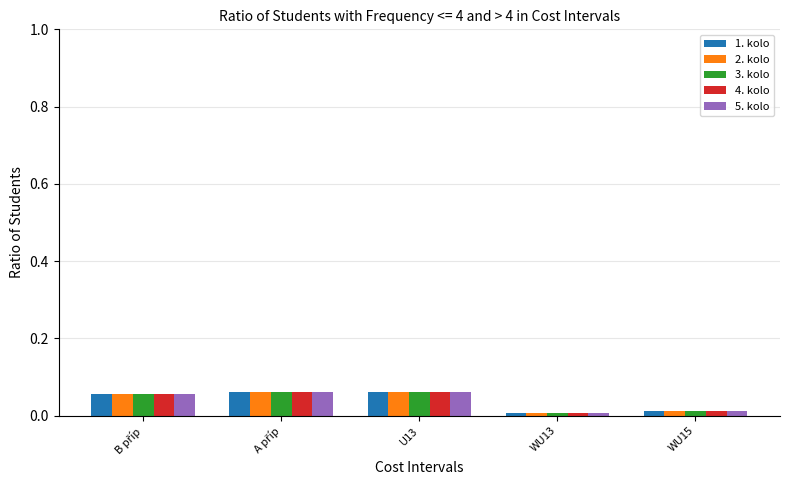

The value of 3. kolo at WU13 is 0.0. True or false?

True